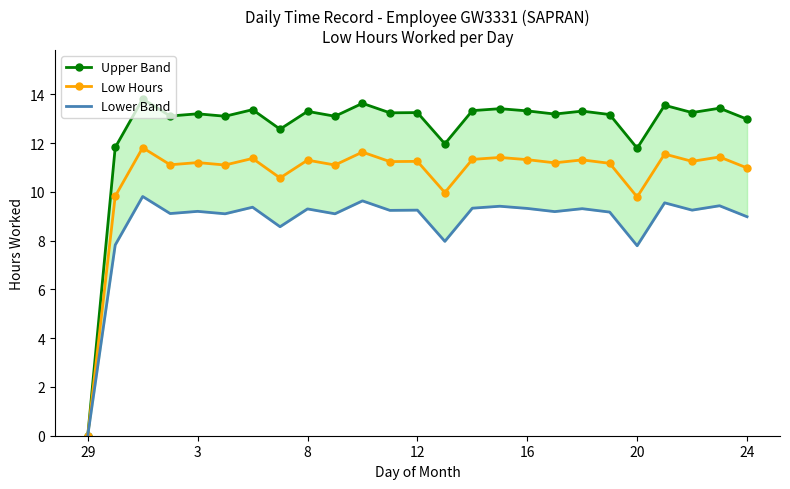

What is the maximum value shown in the chart?

13.8